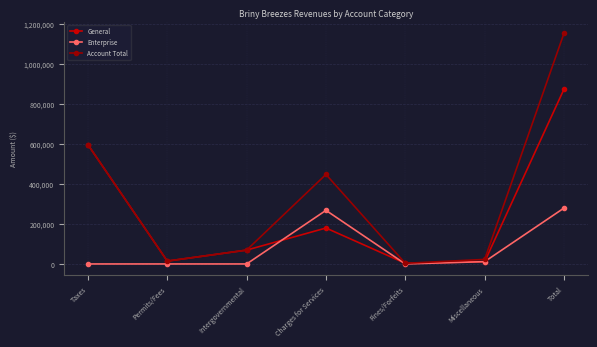

What is the label of the 1st point from the right?

Total